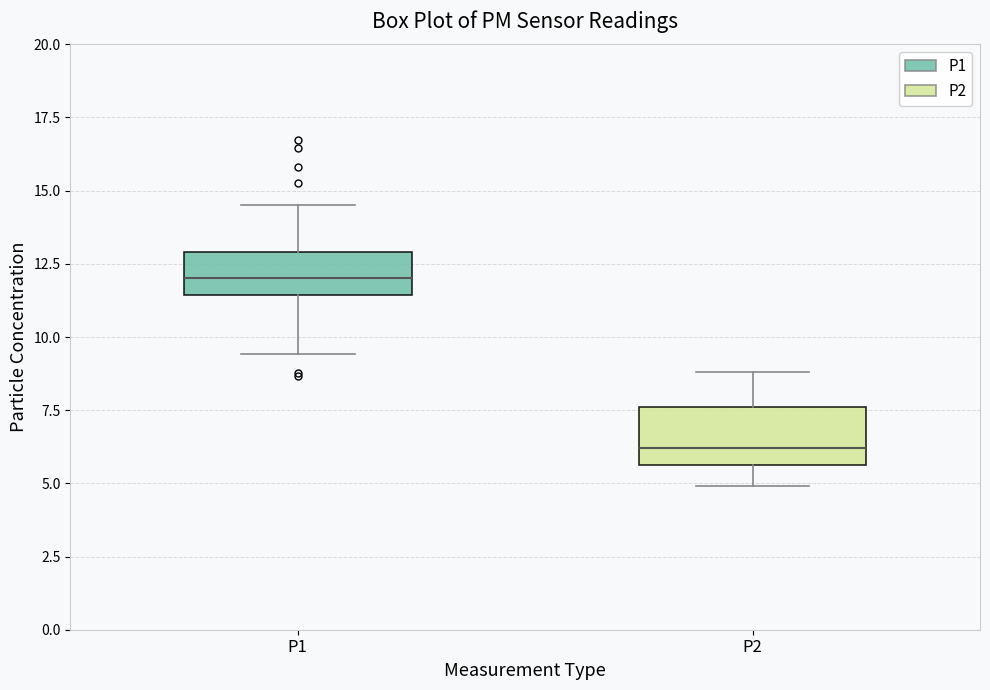

Reading left to right, transcribe this box plot: for each box, give where its median line is, the range the box spans, and where its two whiskers end, as read against the y-axis. The values are not printed on the chart, so give them approximately, as read against the axis.

P1: median 12.0, box 11.5 to 13.0, whiskers 9.5 to 14.5
P2: median 6.0, box 5.5 to 7.5, whiskers 5.0 to 9.0